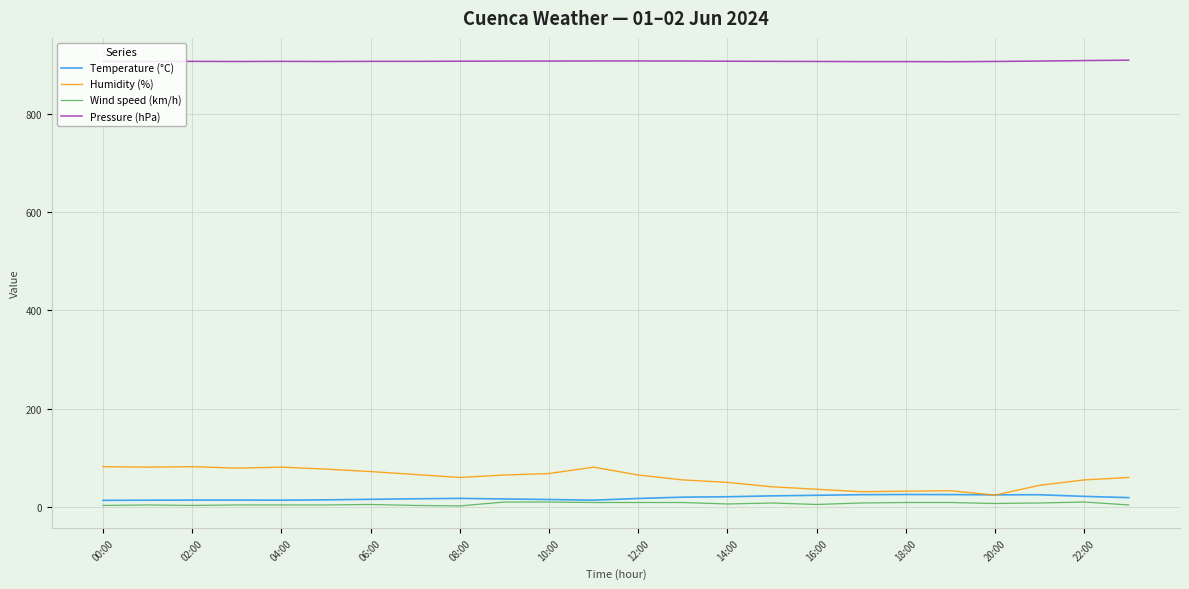

What is the lowest value of the Pressure (hPa) series?

906.6